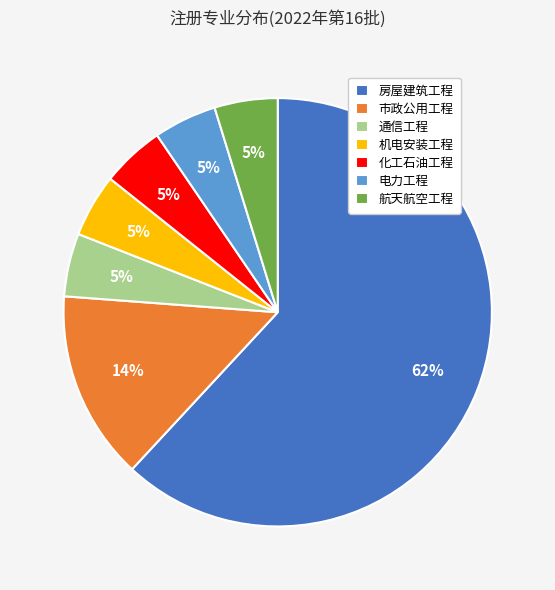

Which has a higher value, 市政公用工程 or 通信工程?

市政公用工程